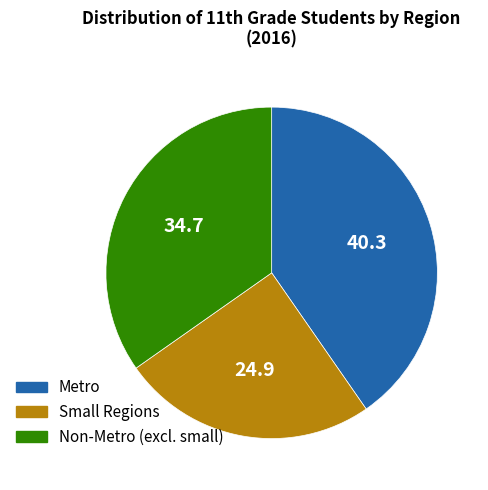

Rank the categories by value from lowest to highest.

Small Regions, Non-Metro (excl. small), Metro